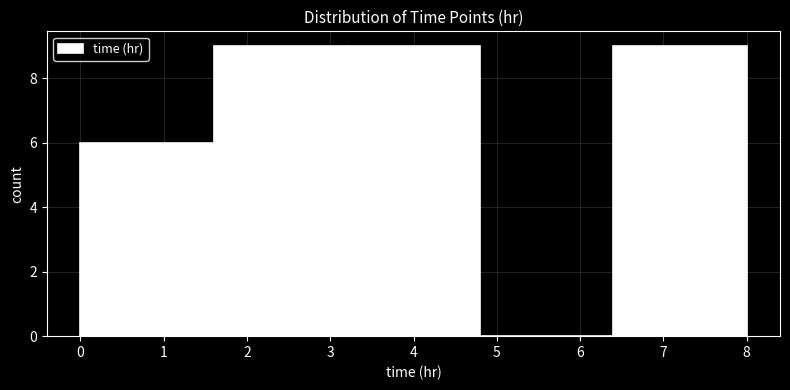

Reading left to right, list every bar in this chart as the range it spans on the x-axis followed by its height. The values are not printed on the chart, so give them approximately, as read against the axis.

0.0 to 1.6: 6
1.6 to 3.2: 9
3.2 to 4.8: 9
4.8 to 6.4: 0
6.4 to 8.0: 9